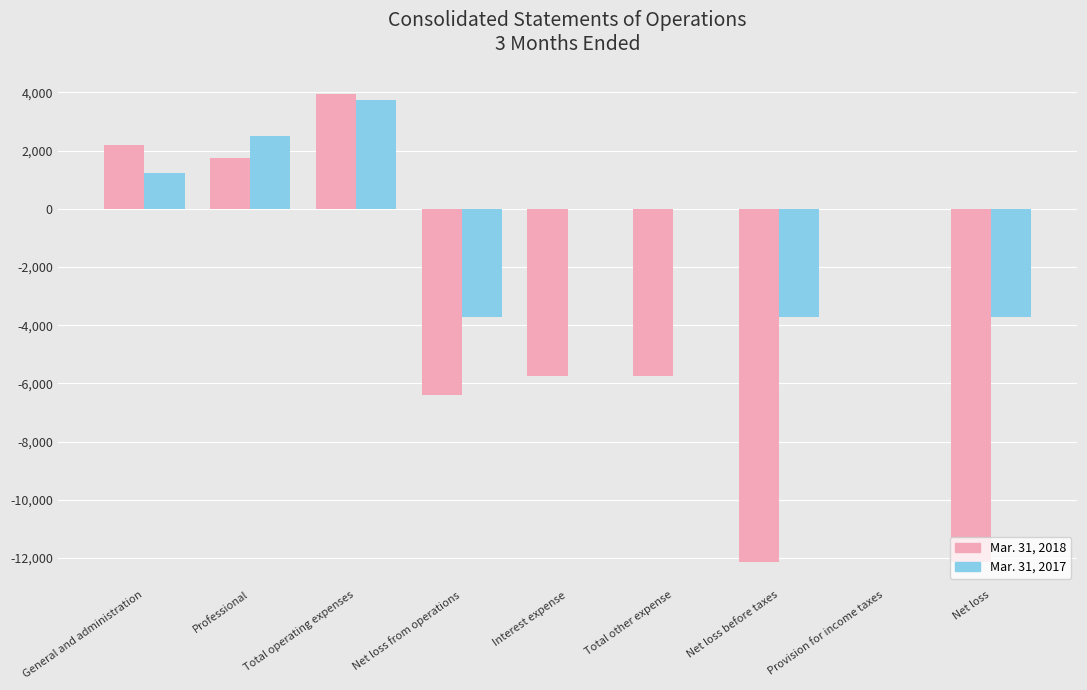

Reading left to right, what are all the values shown in this chart?

Mar. 31, 2018: 2195	1738	3933	-6400	-5732	-5732	-12132	0	-12132
Mar. 31, 2017: 1233	2500	3733	-3733	0	0	-3733	0	-3733